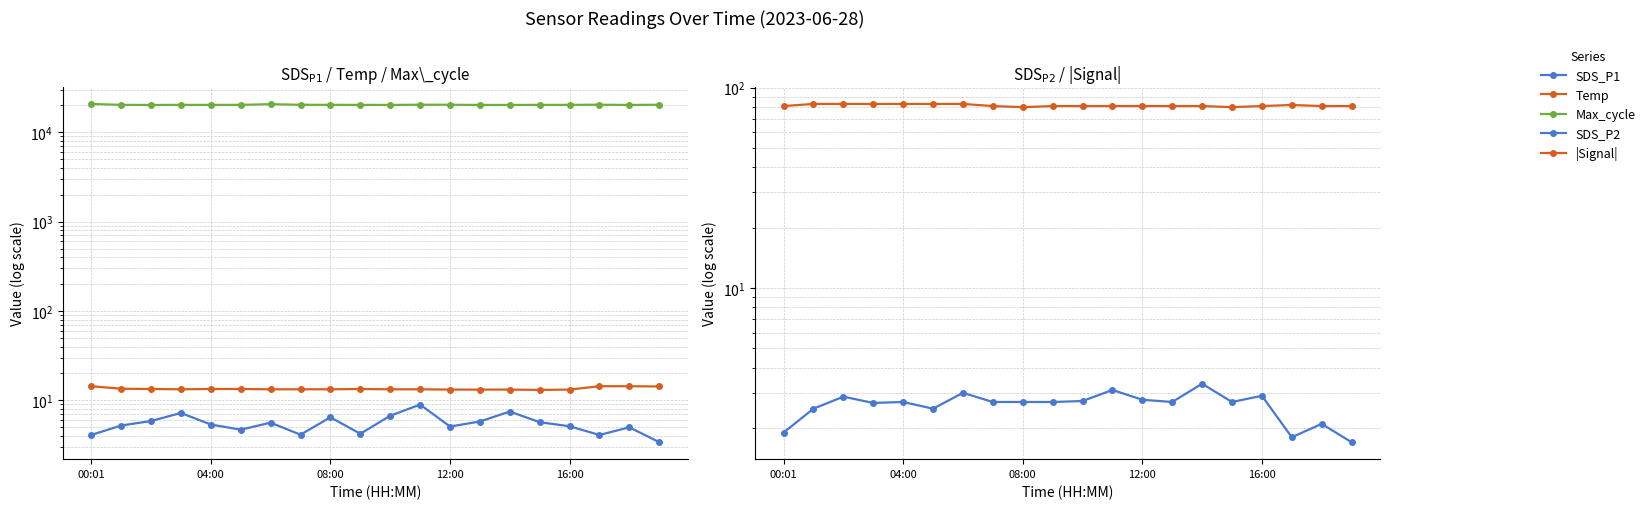

At which label does Max_cycle reach its peak?

00:01